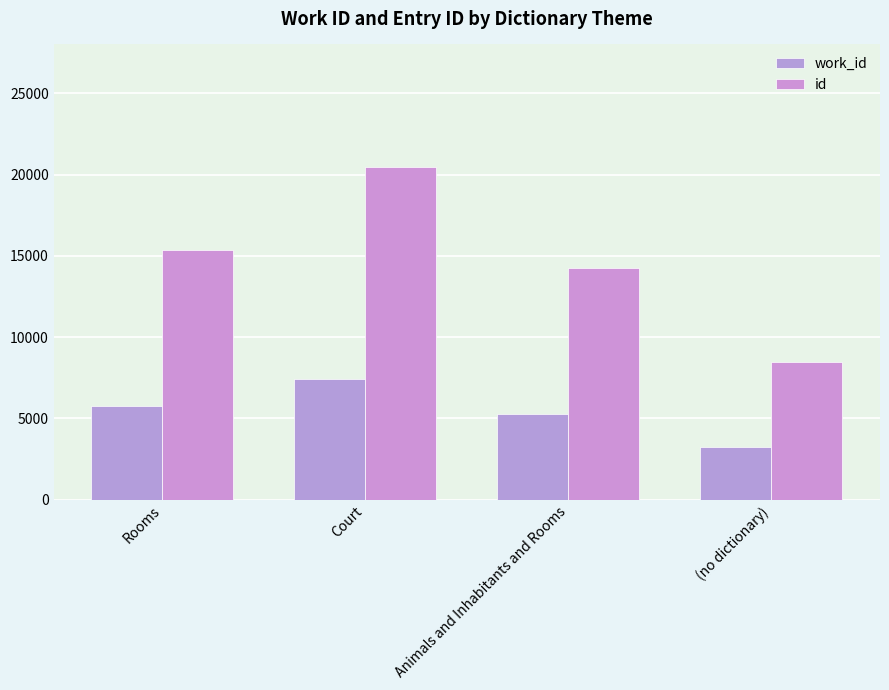

At (no dictionary), list the series in order from largest to smallest.

id, work_id